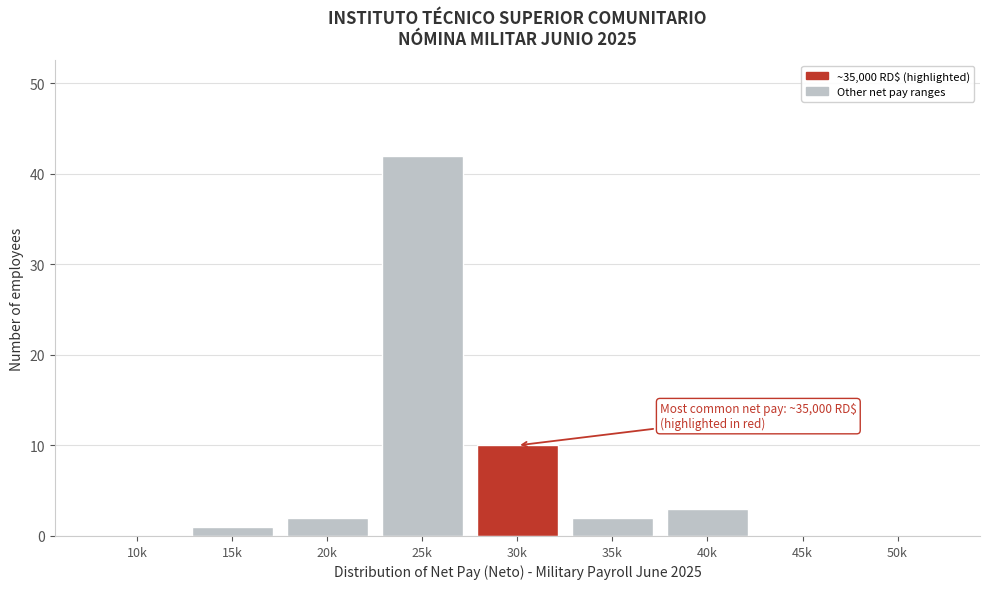

Reading right to left, extract all data points from this chart.

50k=0	45k=0	40k=3	35k=2	30k=10	25k=42	20k=2	15k=1	10k=0